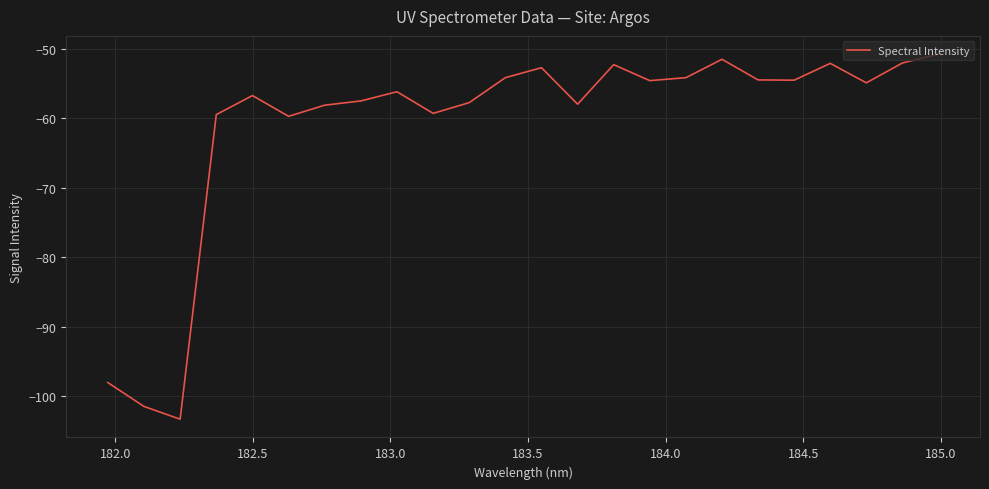

What is the greatest value displayed?

-50.8